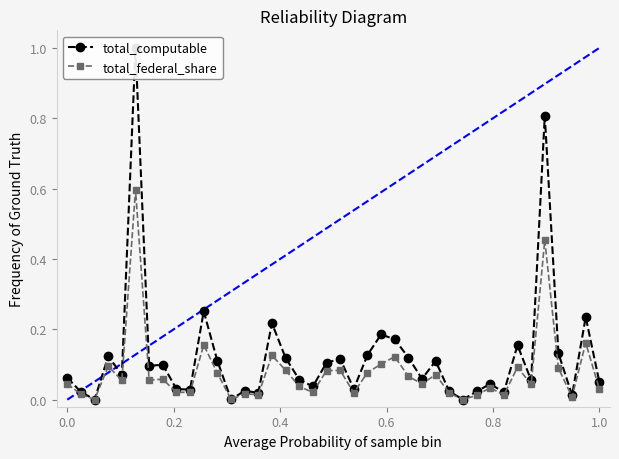

List the series in order of their peak value, highest first.

total_computable, total_federal_share